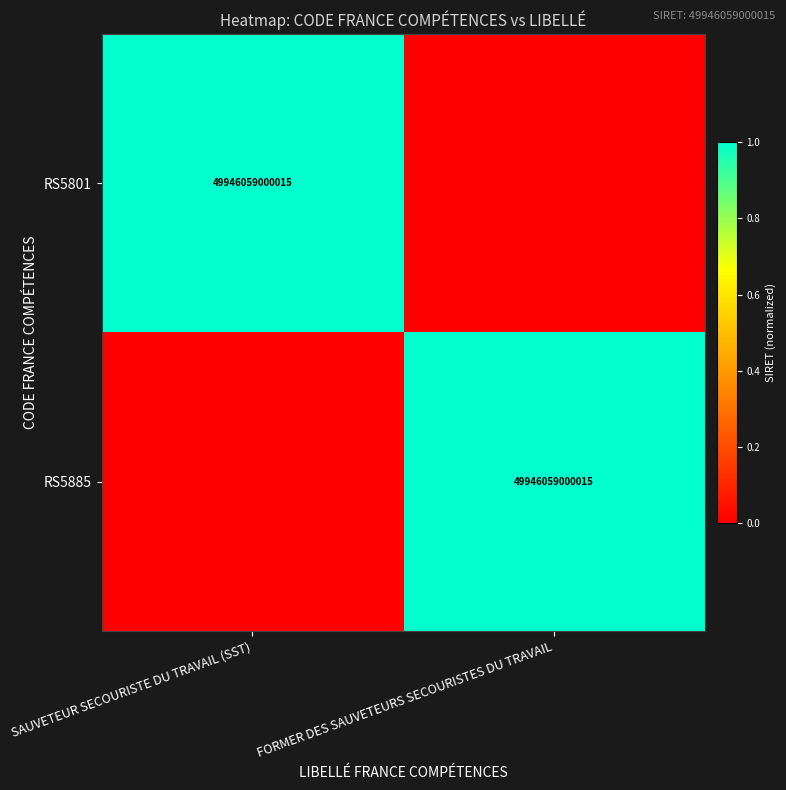

The RS5801 series shows 1 at FORMER DES SAUVETEURS SECOURISTES DU TRAVAIL. True or false?

False